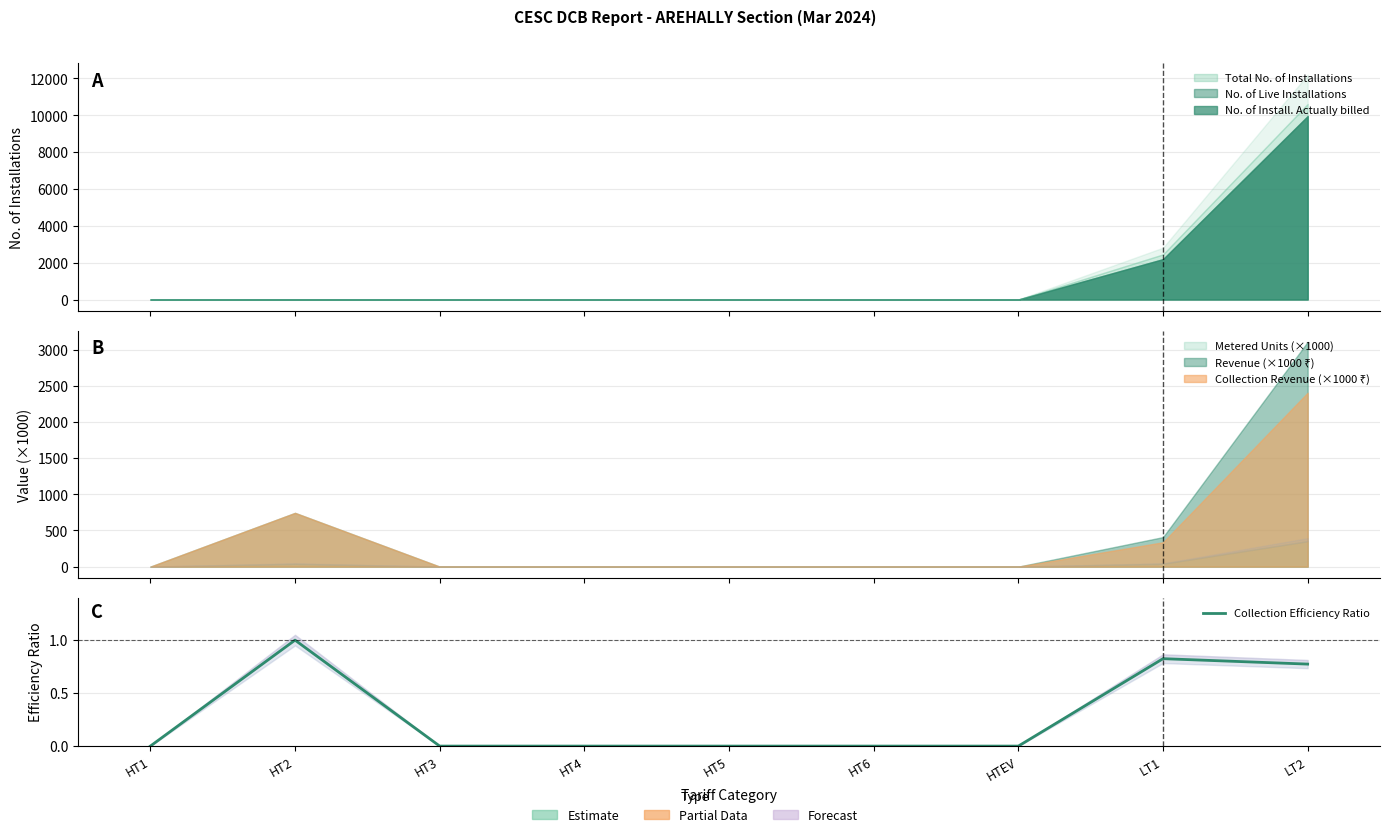

What is the change in value from HT3 to LT2?

+0.8